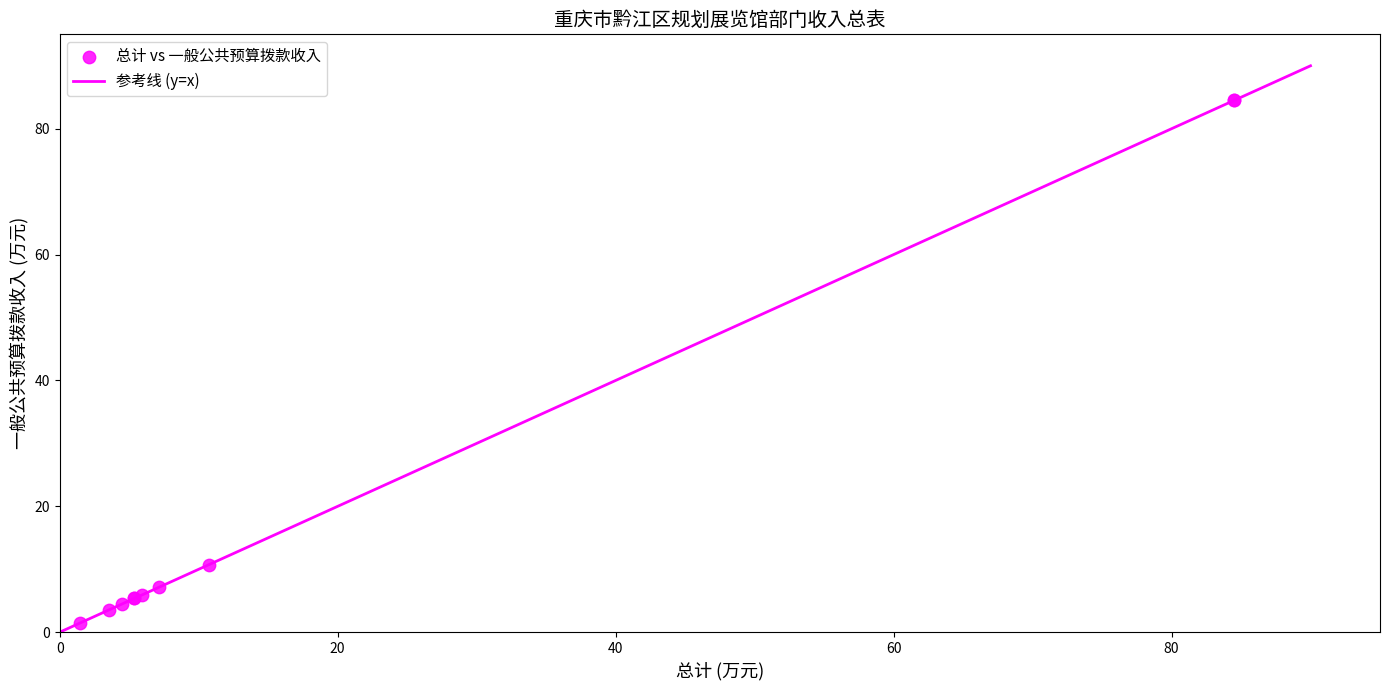

What Y value in the scatter plot is closest to 42?

10.7